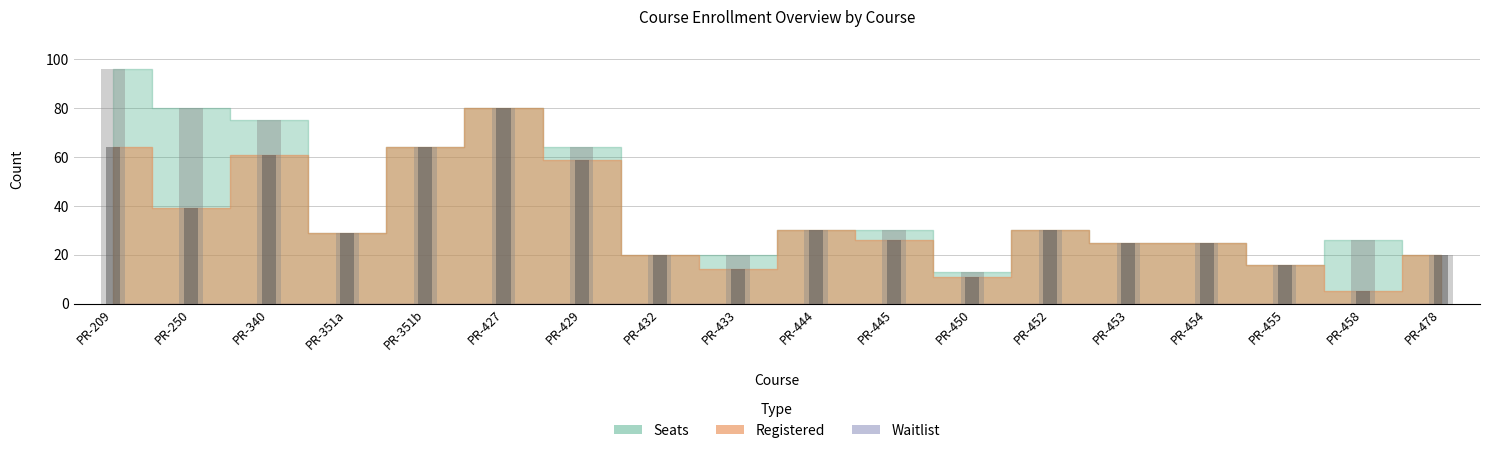

What is the sum of the registered values at PR-433 and PR-429?

73